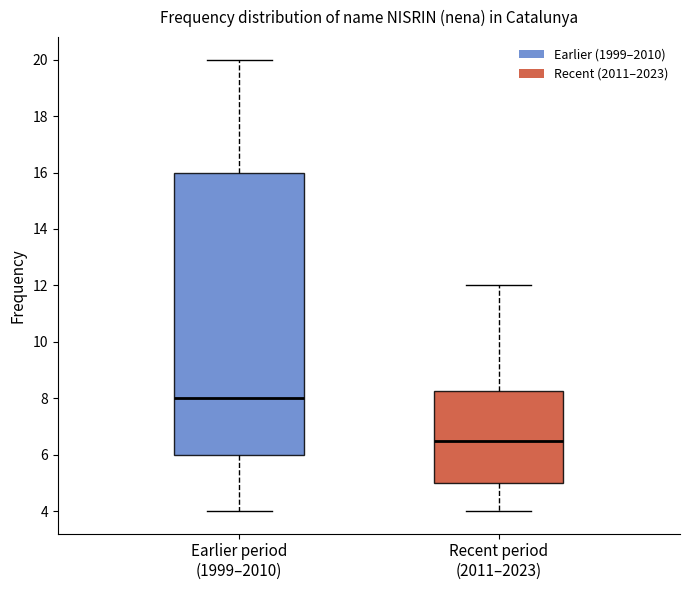

Where is the upper edge of the box for Earlier period (1999–2010) on the y-axis? The values are not printed on the chart, so give them approximately, as read against the axis.

16.0